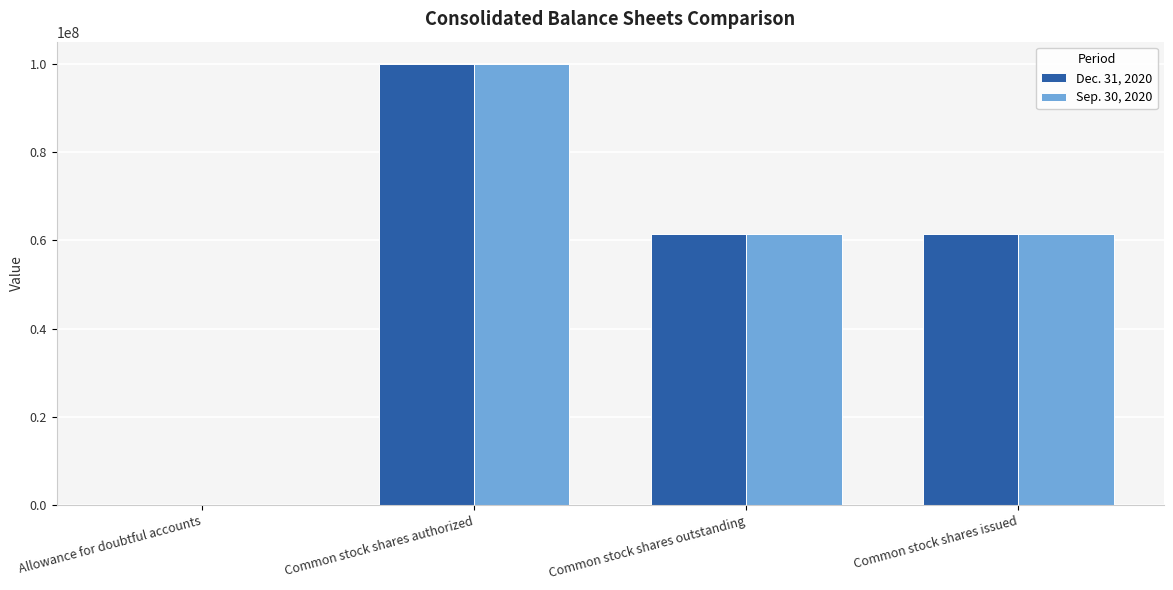

Which label corresponds to the largest value in the chart?

Common stock shares authorized